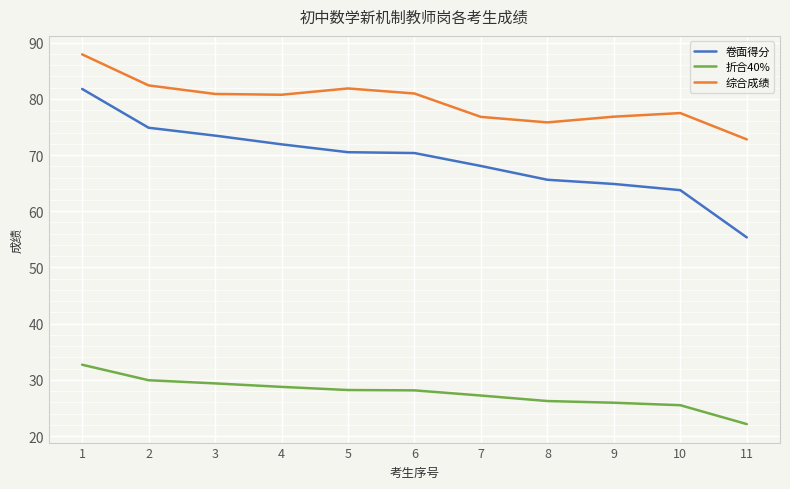

Which series changed the most between 10 and 11?

卷面得分